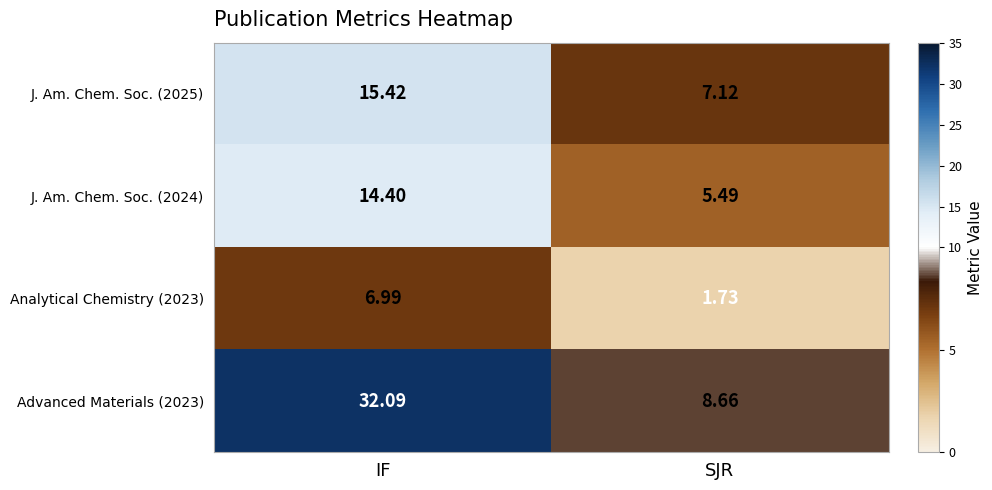

Is the value of Advanced Materials (2023) at SJR greater than the value of J. Am. Chem. Soc. (2025) at SJR?

Yes